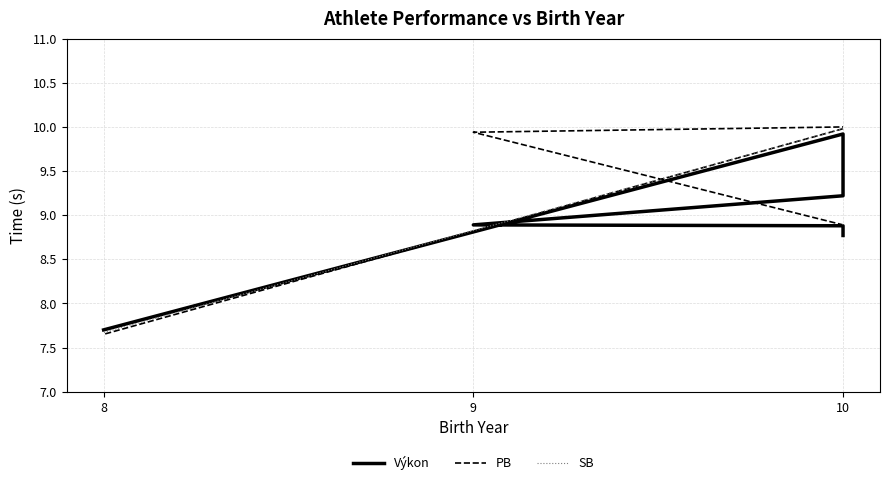

Which category has the highest value in the SB series?

10